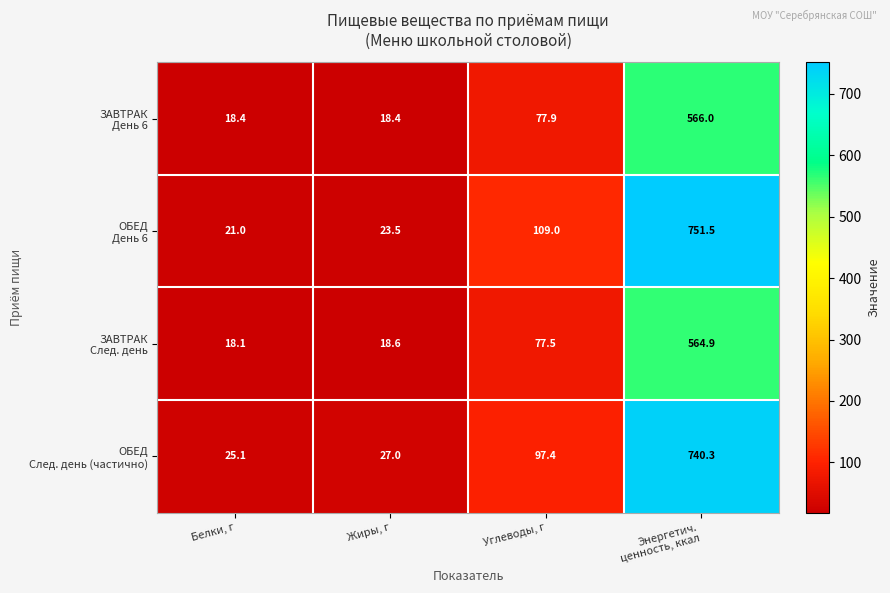

What is the difference between the highest and lowest values at Белки, г?

7.0